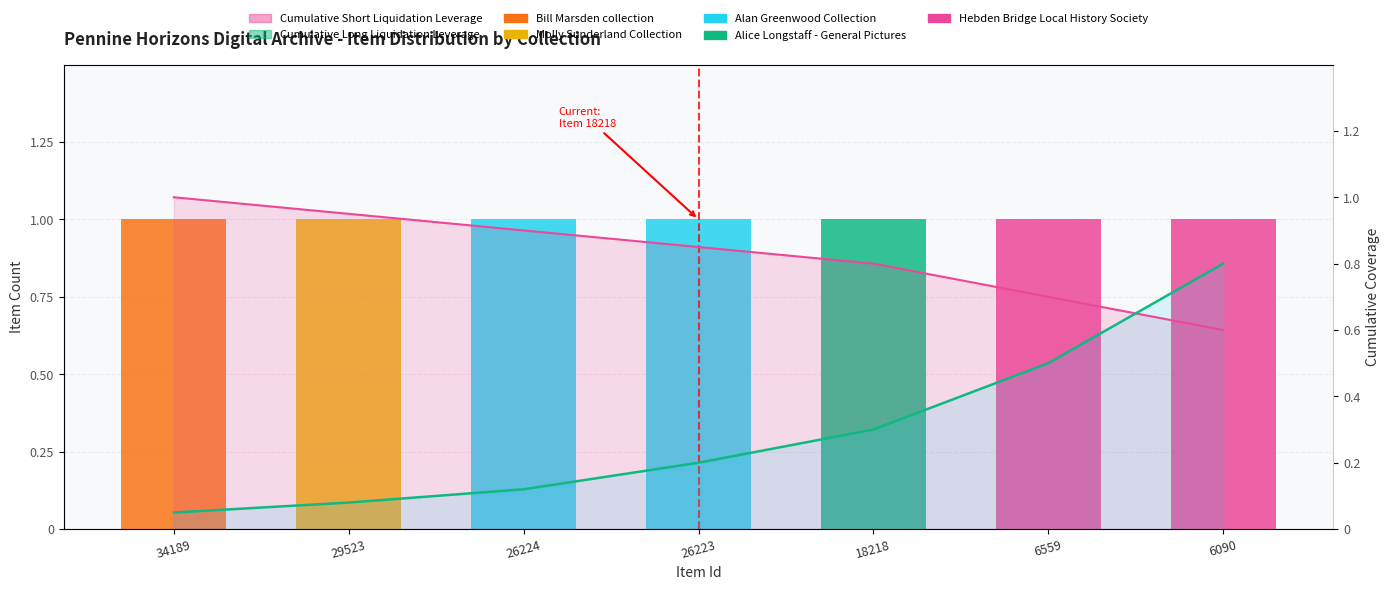

What is the spread (max minus min) of values at 34189?

1